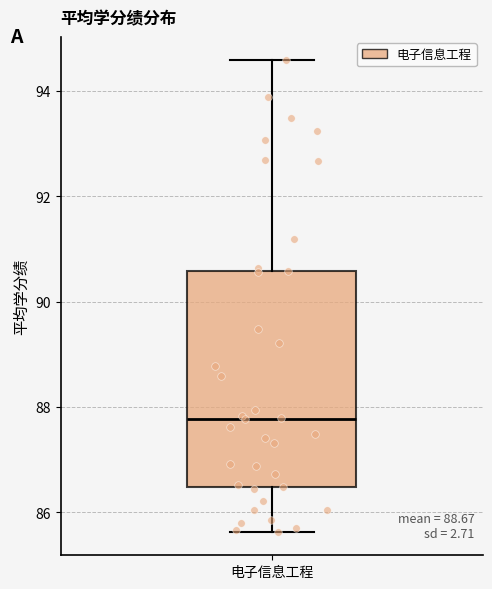

Transcribe this box plot: give where the median line is, the range the box spans, and where the two whiskers end, as read against the y-axis. The values are not printed on the chart, so give them approximately, as read against the axis.

median 87.8, box 86.4 to 90.6, whiskers 85.6 to 94.6